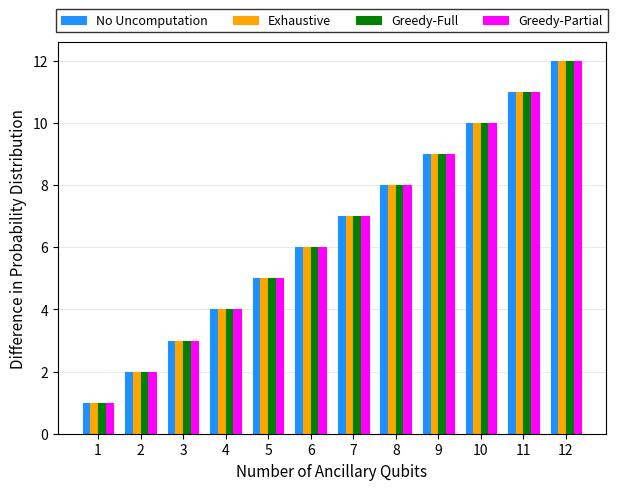

How many bars are there in each group?

4